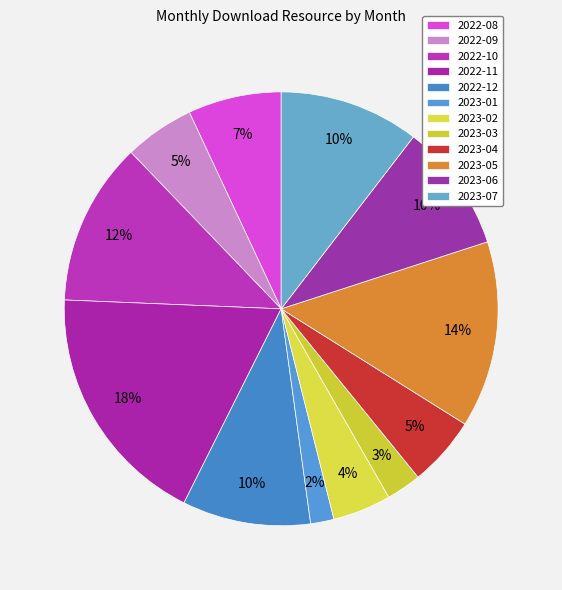

Rank the categories by value from highest to lowest.

2022-11, 2023-05, 2022-10, 2023-07, 2022-12, 2023-06, 2022-08, 2022-09, 2023-04, 2023-02, 2023-03, 2023-01